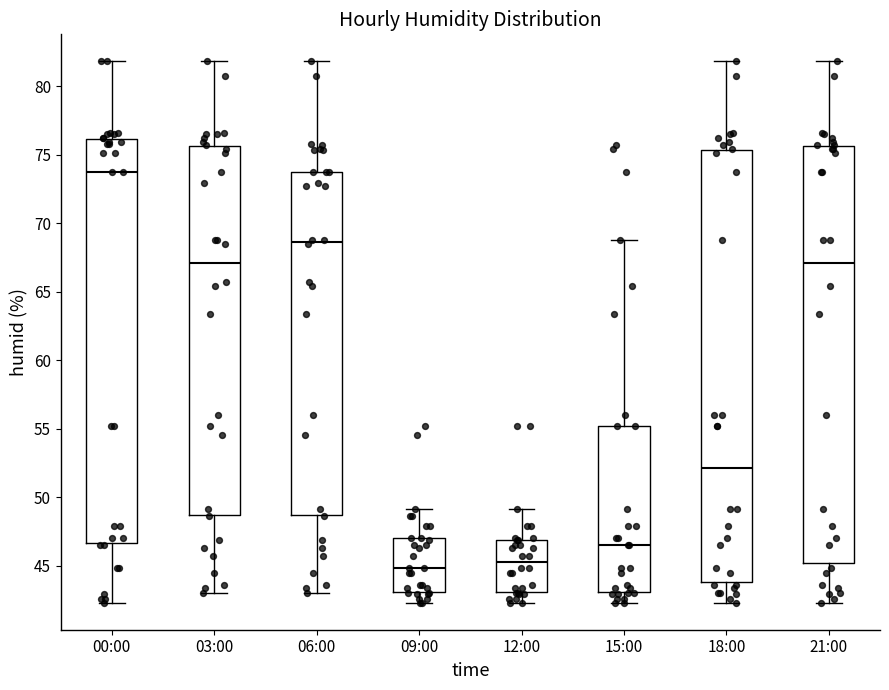

Reading left to right, read every box against the y-axis: the position of its median line, the range the box covers, and the ends of its whiskers. The values are not printed on the chart, so give them approximately, as read against the axis.

00:00: median 73.5, box 46.5 to 76.0, whiskers 42.5 to 82.0
03:00: median 67.0, box 48.5 to 75.5, whiskers 43.0 to 82.0
06:00: median 68.5, box 48.5 to 73.5, whiskers 43.0 to 82.0
09:00: median 45.0, box 43.0 to 47.0, whiskers 42.5 to 49.0
12:00: median 45.5, box 43.0 to 47.0, whiskers 42.5 to 49.0
15:00: median 46.5, box 43.0 to 55.0, whiskers 42.5 to 69.0
18:00: median 52.0, box 44.0 to 75.5, whiskers 42.5 to 82.0
21:00: median 67.0, box 45.0 to 75.5, whiskers 42.5 to 82.0